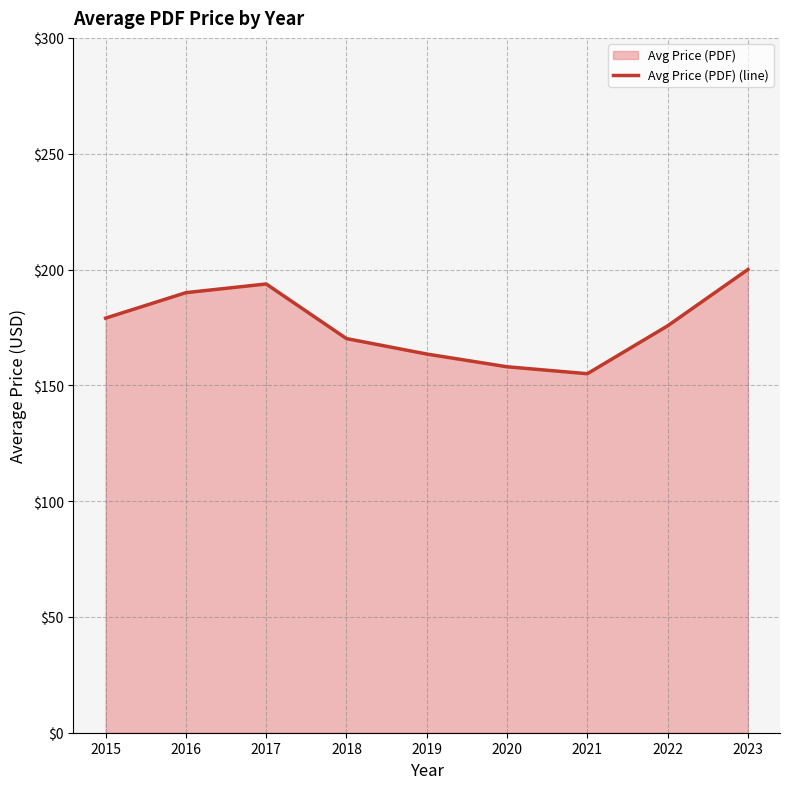

What is the sum of all values?

1585.1